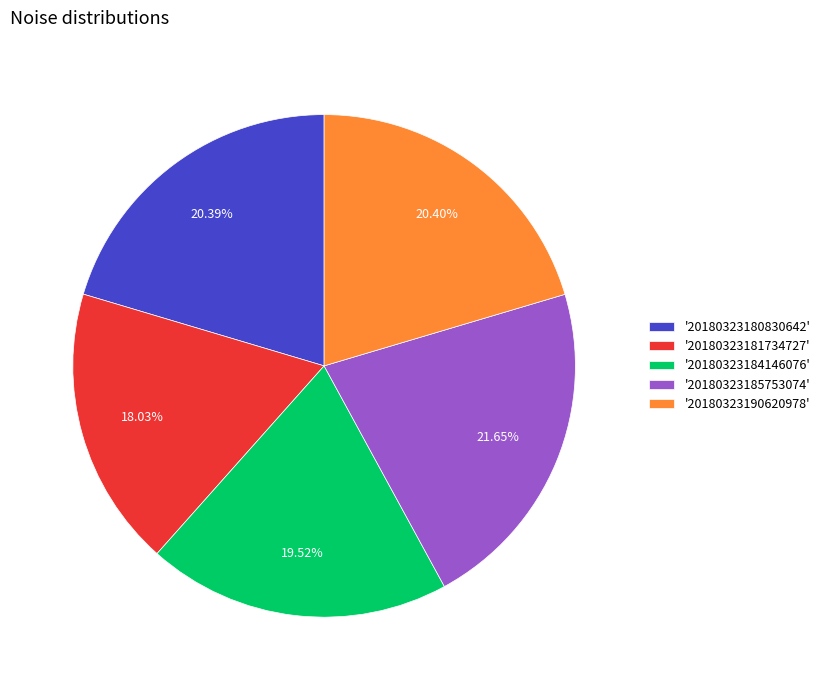

Does any single category account for the majority?

No